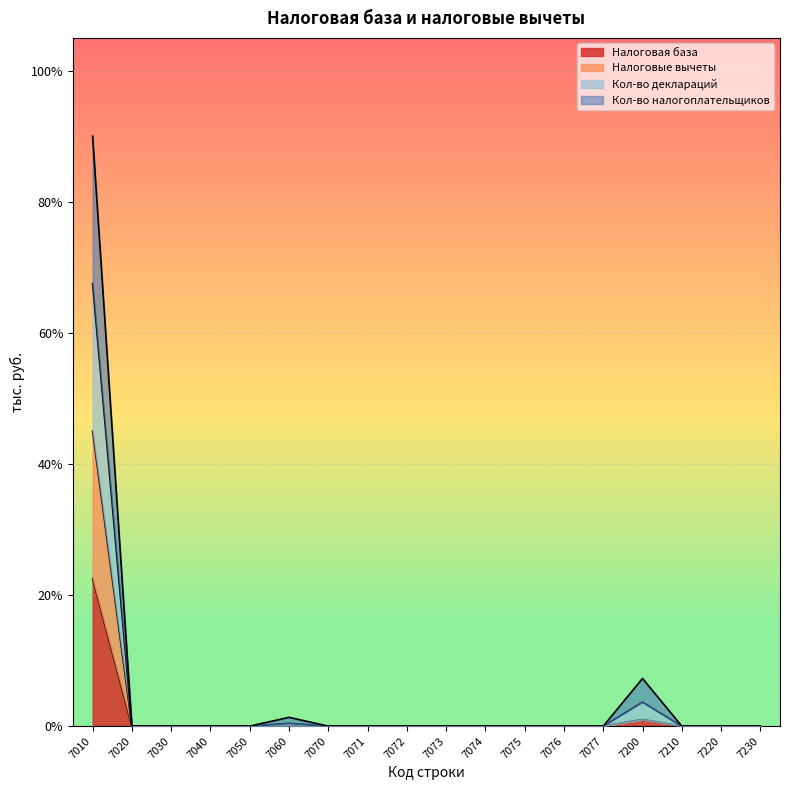

What are all the series names shown in the legend?

Налоговая база, Налоговые вычеты, Кол-во деклараций, Кол-во налогоплательщиков